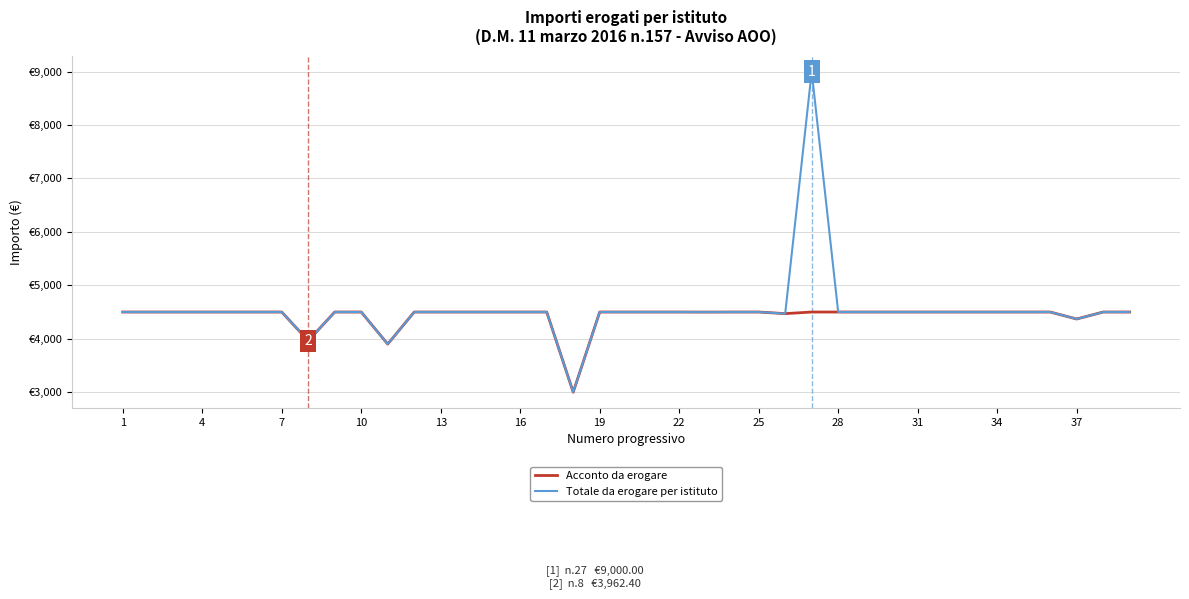

True or false: Totale da erogare per istituto has more than 1 points higher than both neighbors.

False